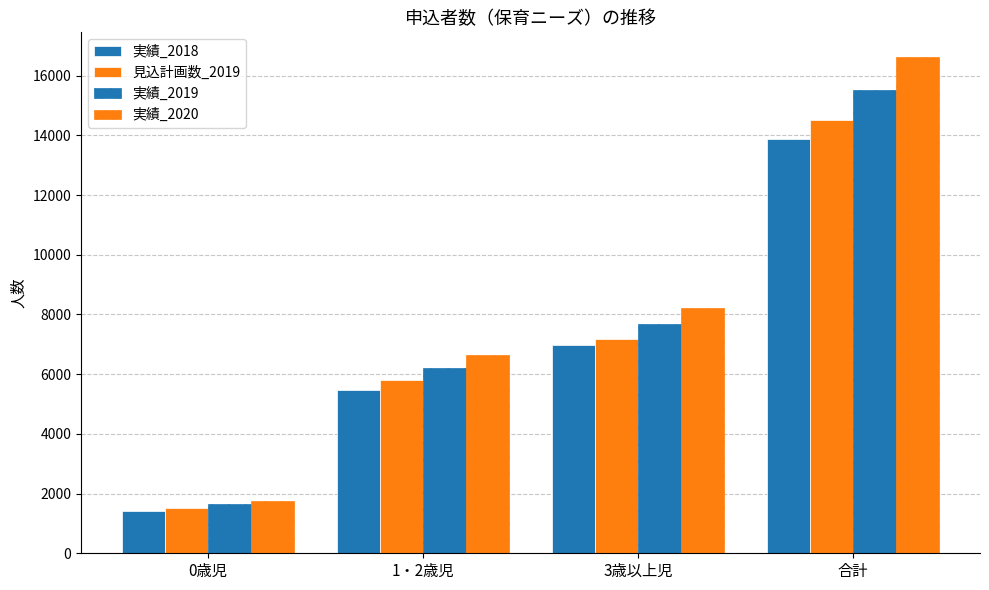

How many data points in 実績_2018 are less than 6979?

2